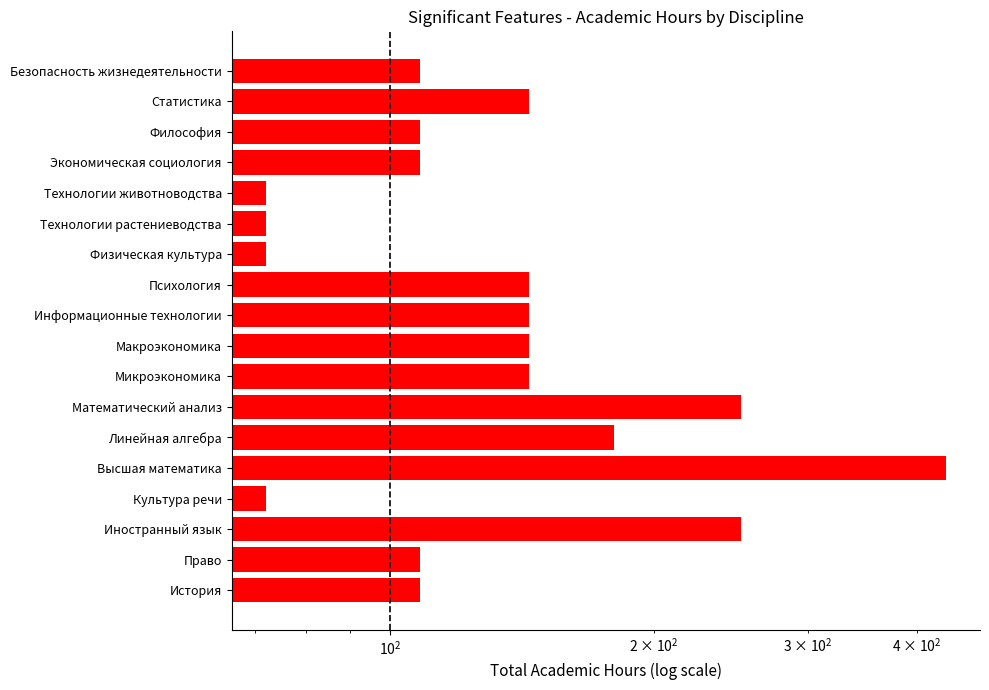

How many values are between 108 and 144?

10